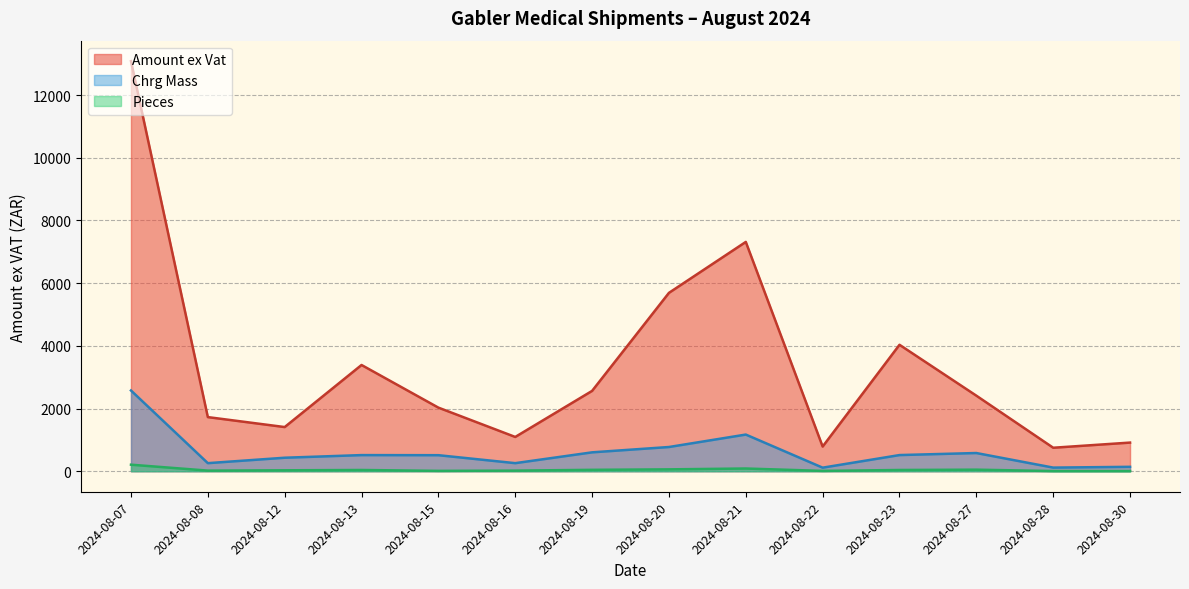

At how many categories does at least one series exceed 5305?

3